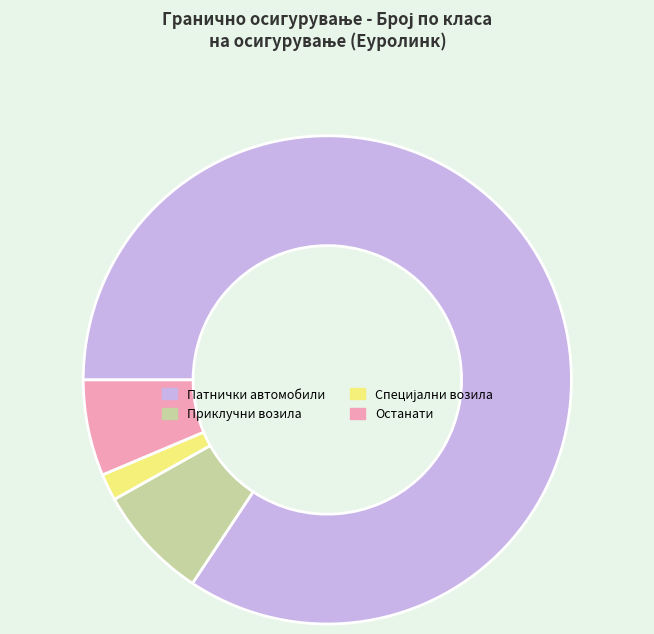

Which category has the biggest portion of the pie?

Патнички автомобили